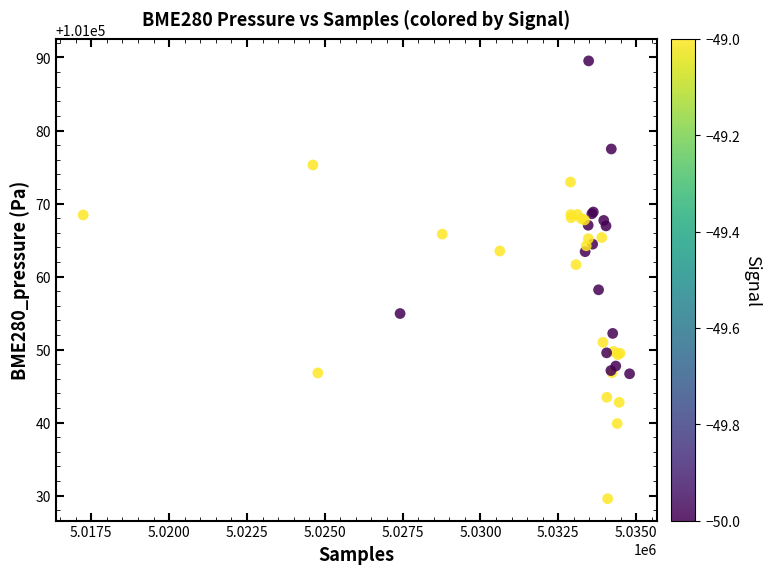

What Y value in the scatter plot is closest to 101059?

101058.2